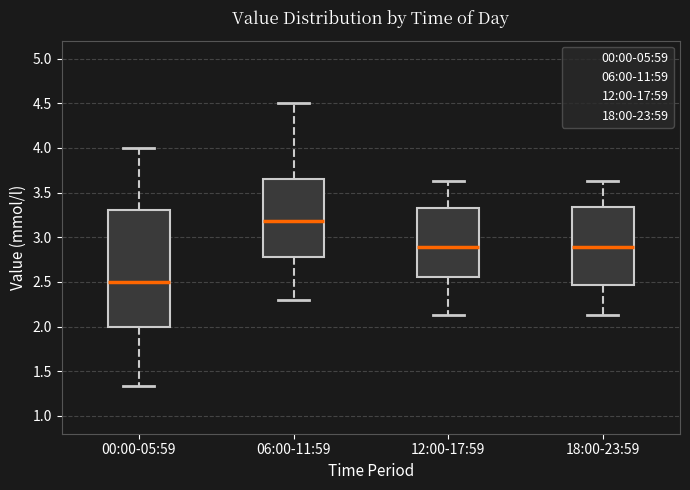

Reading left to right, read every box against the y-axis: the position of its median line, the range the box covers, and the ends of its whiskers. The values are not printed on the chart, so give them approximately, as read against the axis.

00:00-05:59: median 2.50, box 2.00 to 3.30, whiskers 1.35 to 4.00
06:00-11:59: median 3.20, box 2.80 to 3.65, whiskers 2.30 to 4.50
12:00-17:59: median 2.90, box 2.55 to 3.35, whiskers 2.15 to 3.65
18:00-23:59: median 2.90, box 2.45 to 3.35, whiskers 2.15 to 3.65